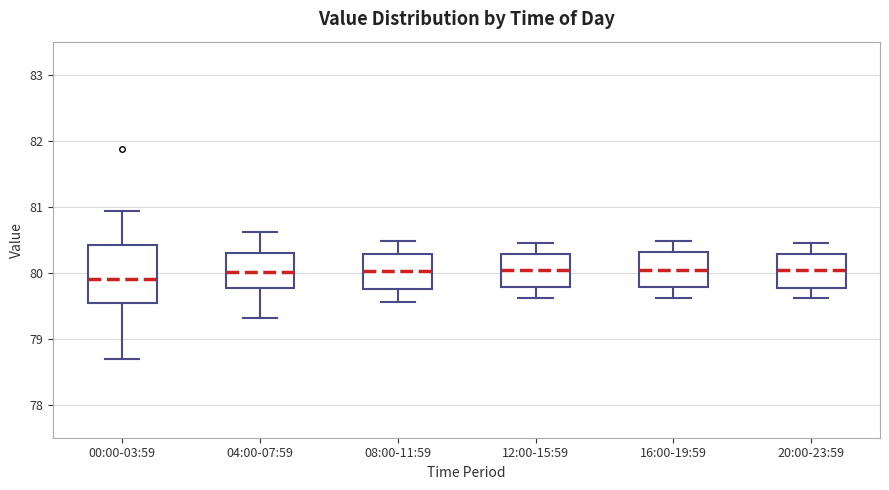

Which box is the tallest, from its lower edge to its upper edge?

00:00-03:59